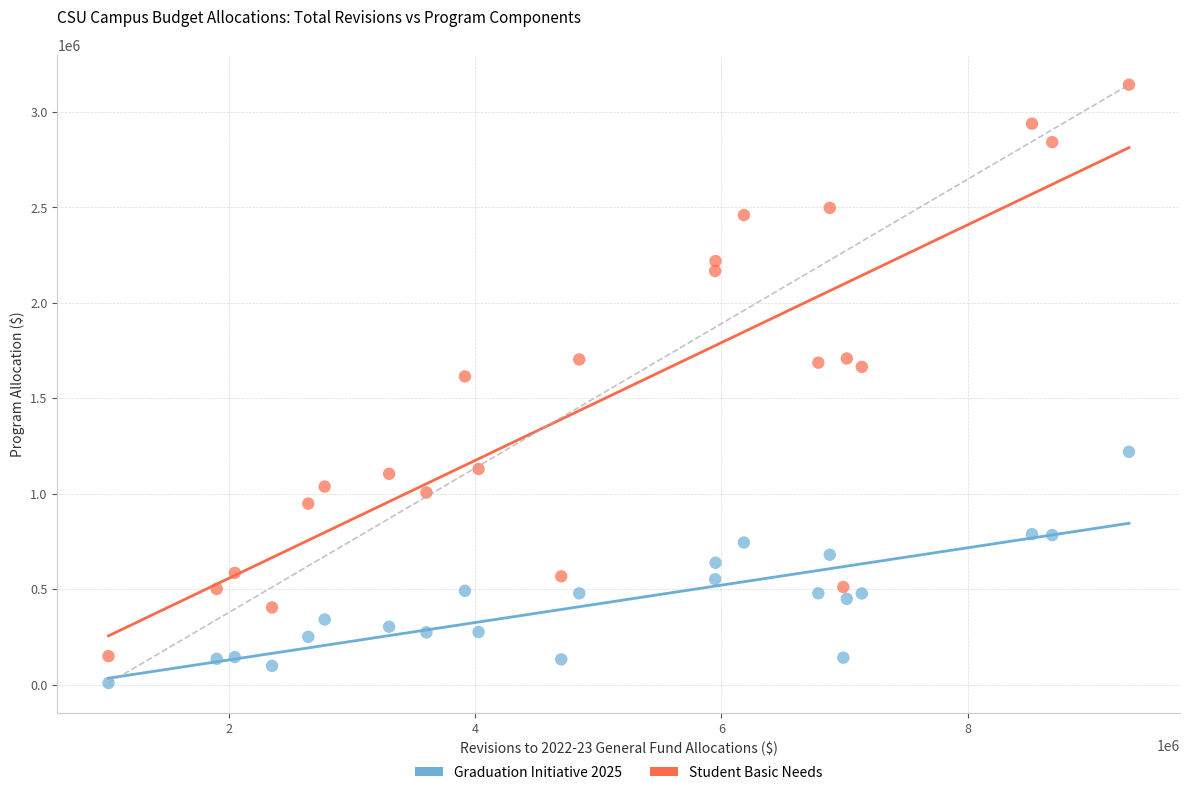

What are all the series names shown in the legend?

Graduation Initiative 2025, Student Basic Needs